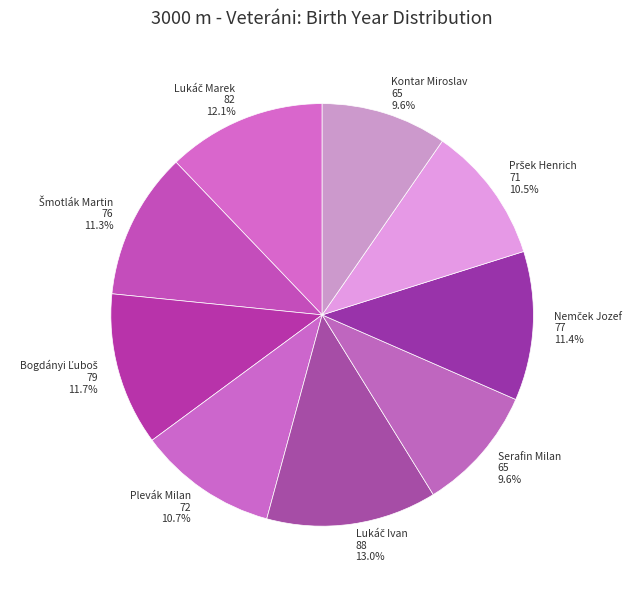

Is there a majority slice in this chart?

No